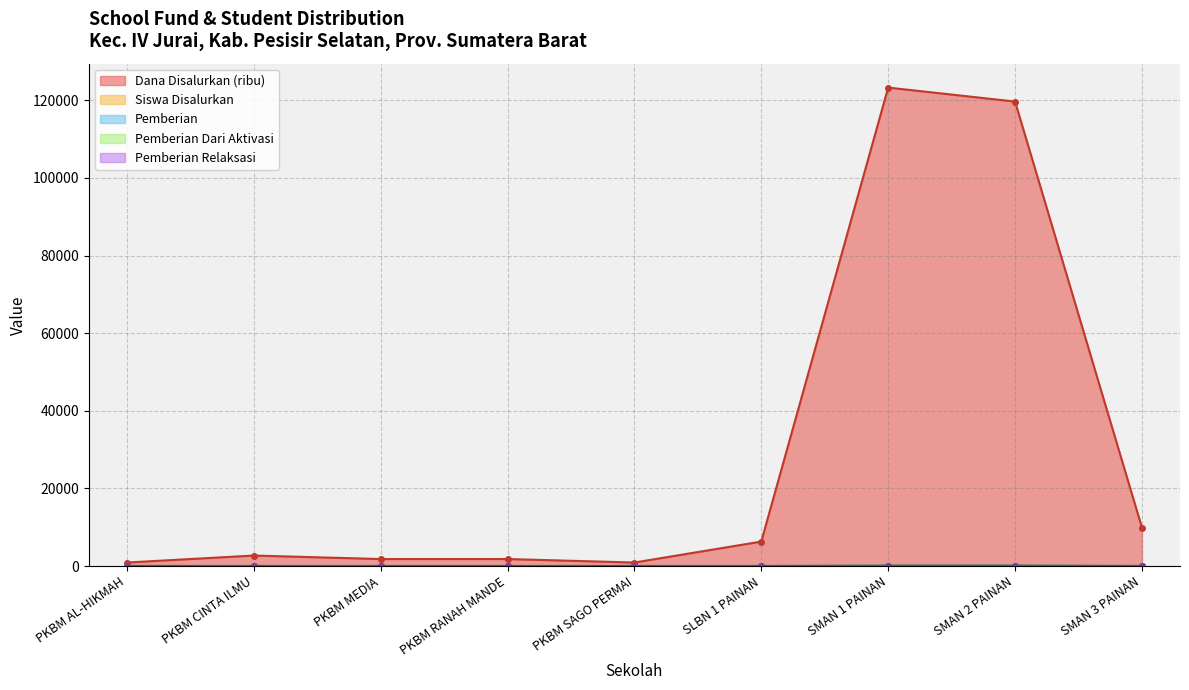

Does the chart display data point markers on the line(s)?

Yes